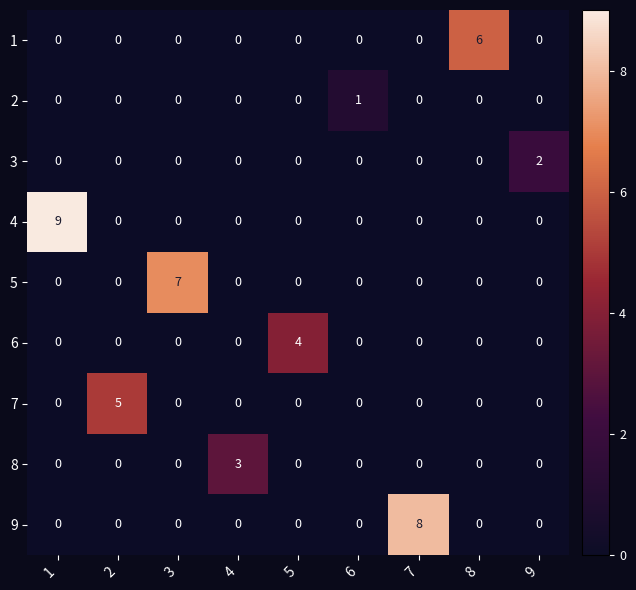

What is the spread (max minus min) of values at 9?

2